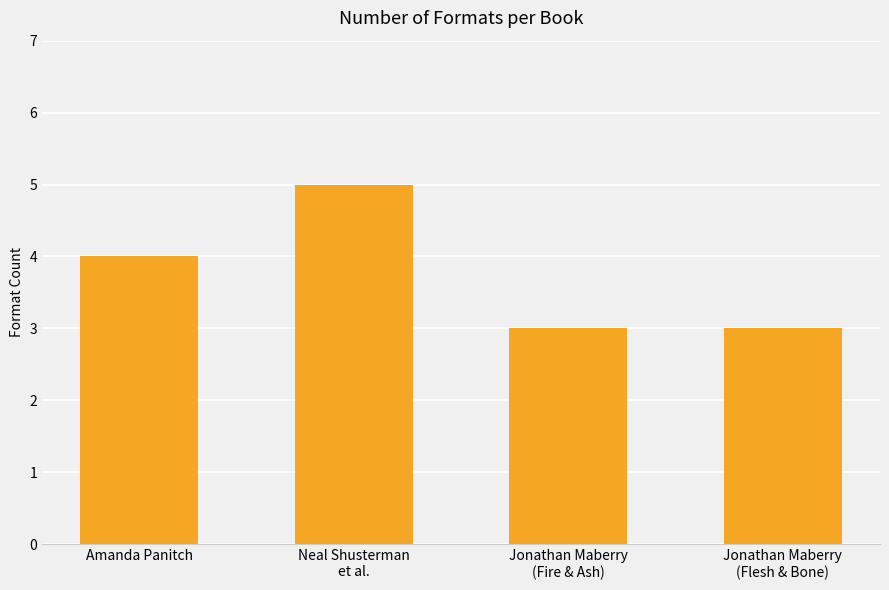

The chart shows a value of 5 at Neal Shusterman
et al.. True or false?

True